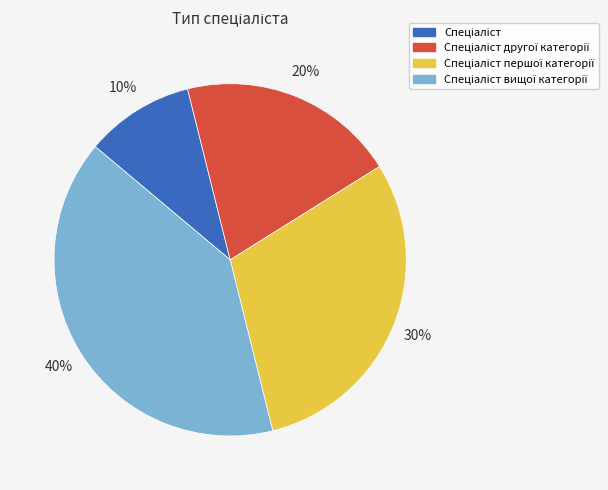

To the nearest percent, what is the average slice percentage?

25%